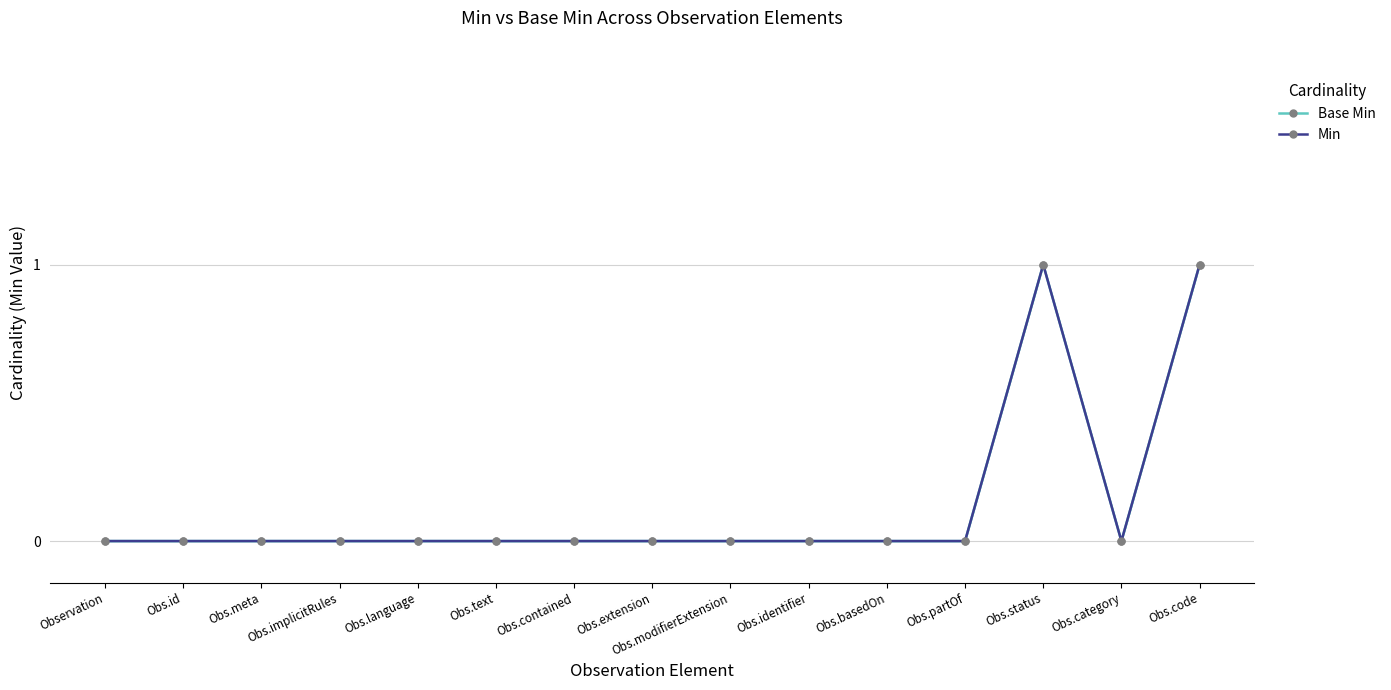

Which category has the highest value across all series?

Obs.status